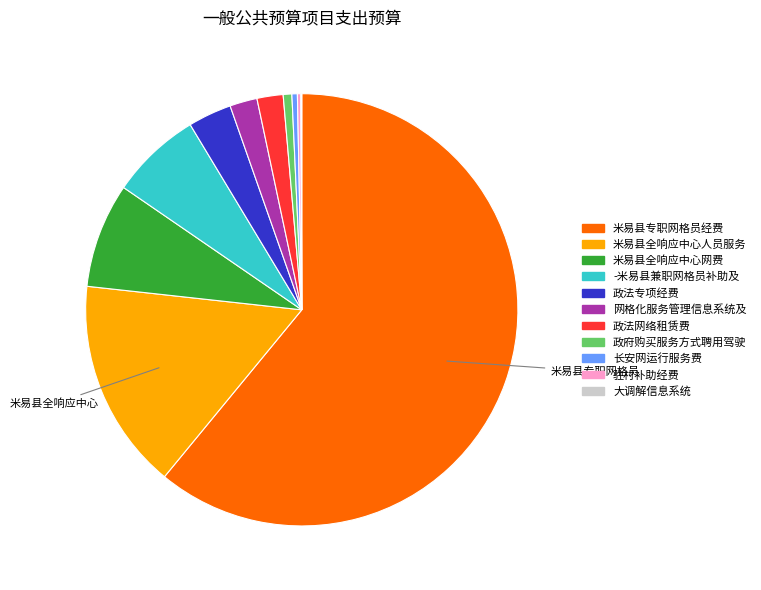

Is there a majority slice in this chart?

Yes